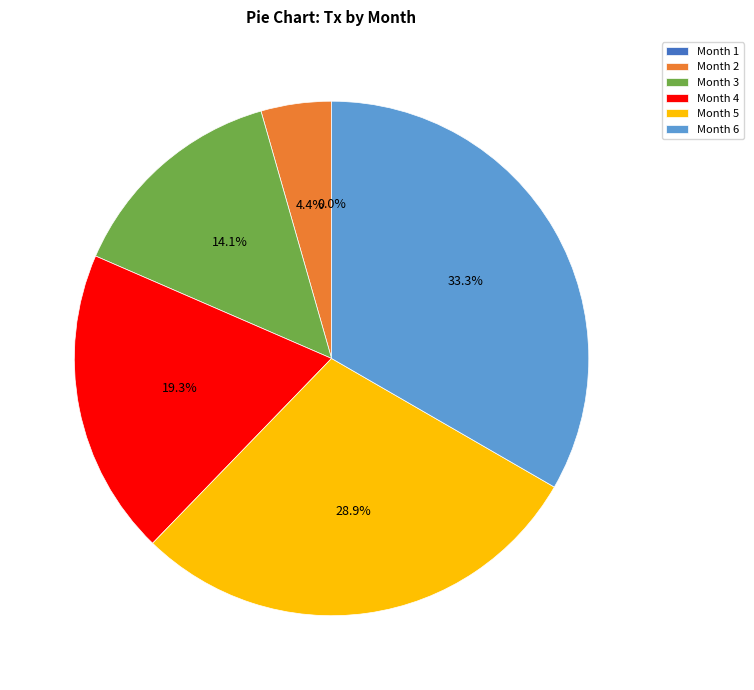

What is the total percentage of Month 2 and Month 5?

33.3%